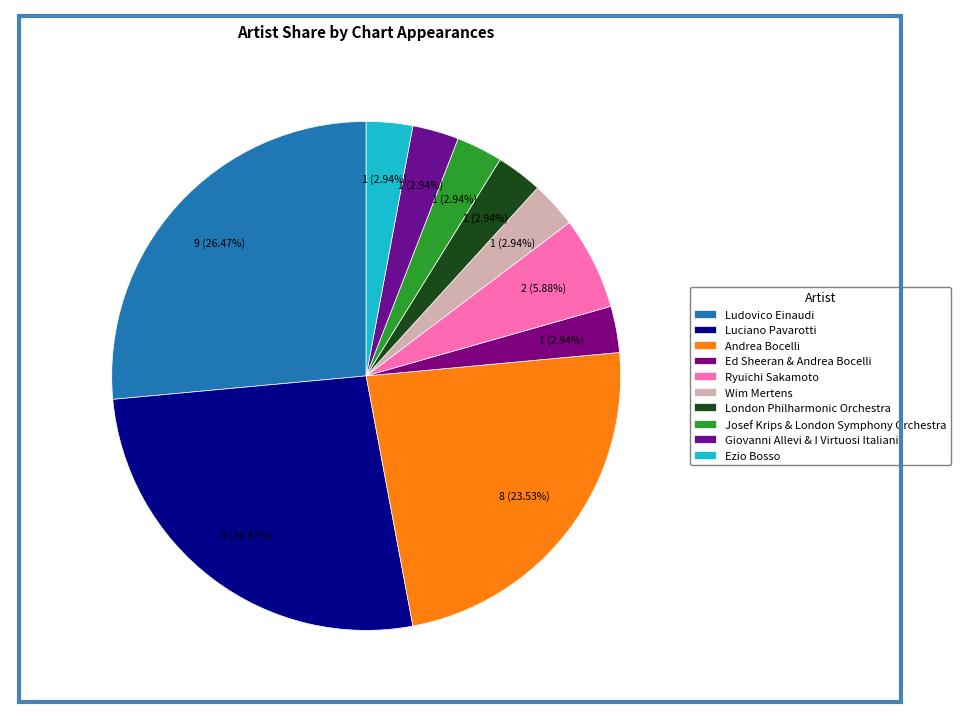

To the nearest percent, what portion does Ezio Bosso represent?

3%